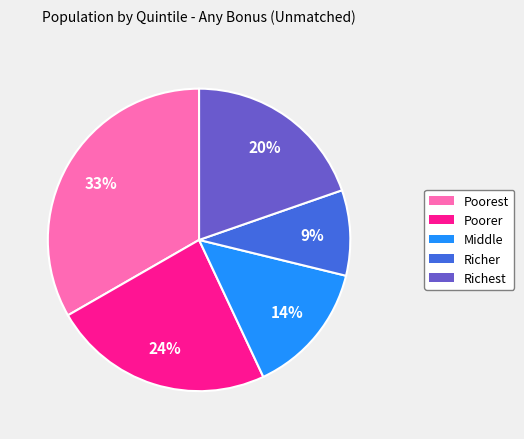

Is it true that Poorest is 33% of the pie?

True